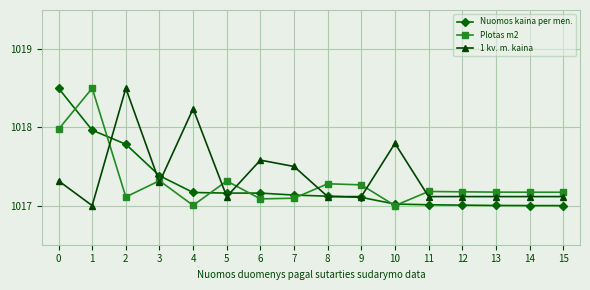

What is the difference between the highest and lowest values at 3?

0.1